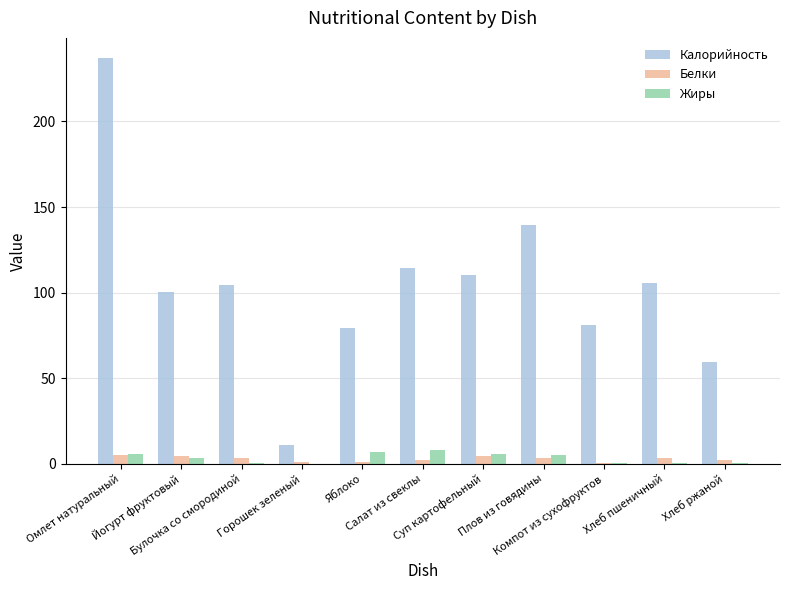

At which category is the sum across all series the highest?

Омлет натуральный